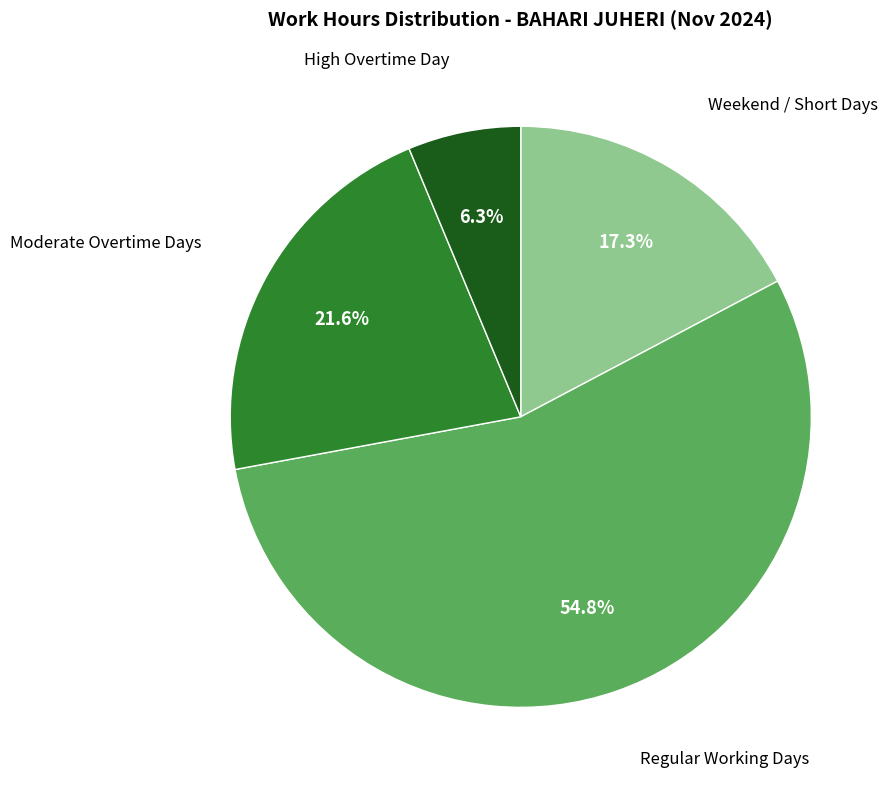

Does any single category account for the majority?

Yes